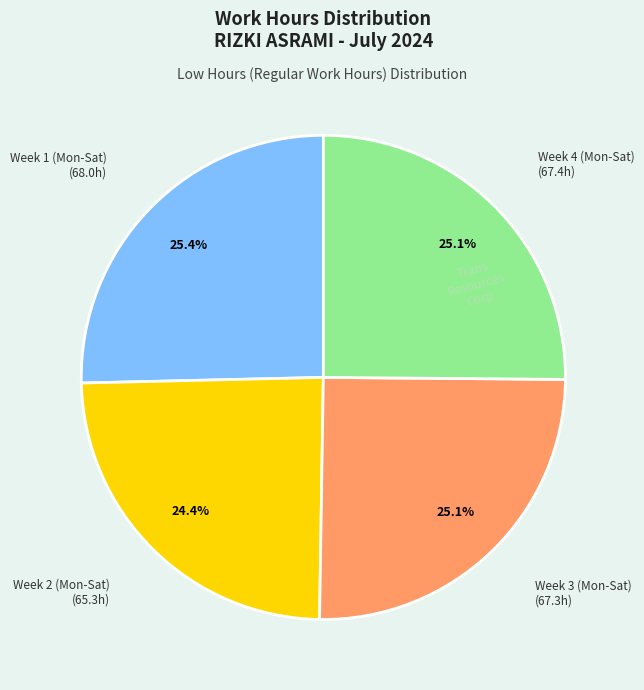

Count the number of slices in the pie.

4